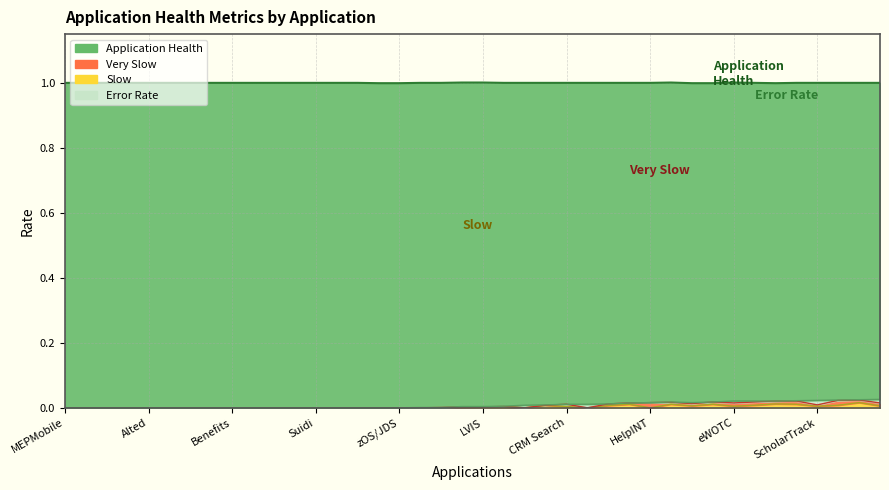

True or false: Slow and Application Health cross at least once.

False